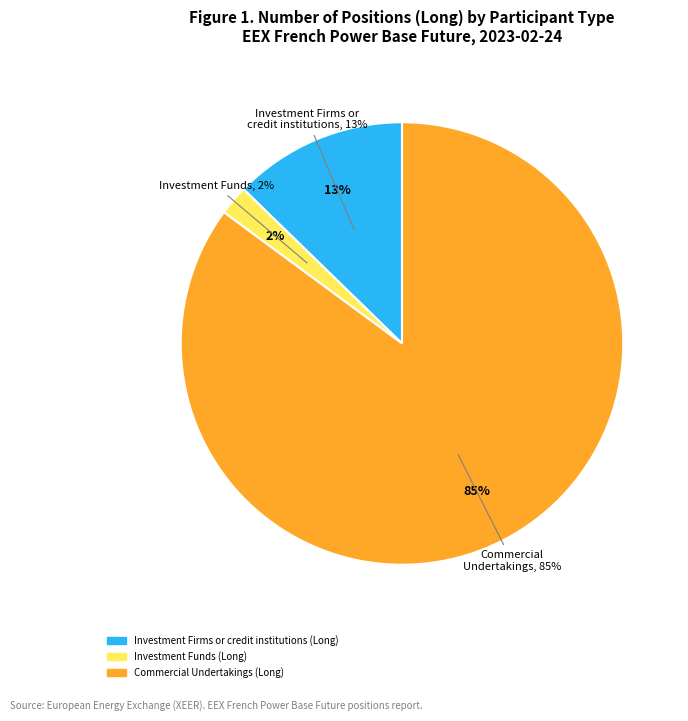

Between Investment Funds (Long) and Investment Firms or credit institutions (Long), which is larger?

Investment Firms or credit institutions (Long)